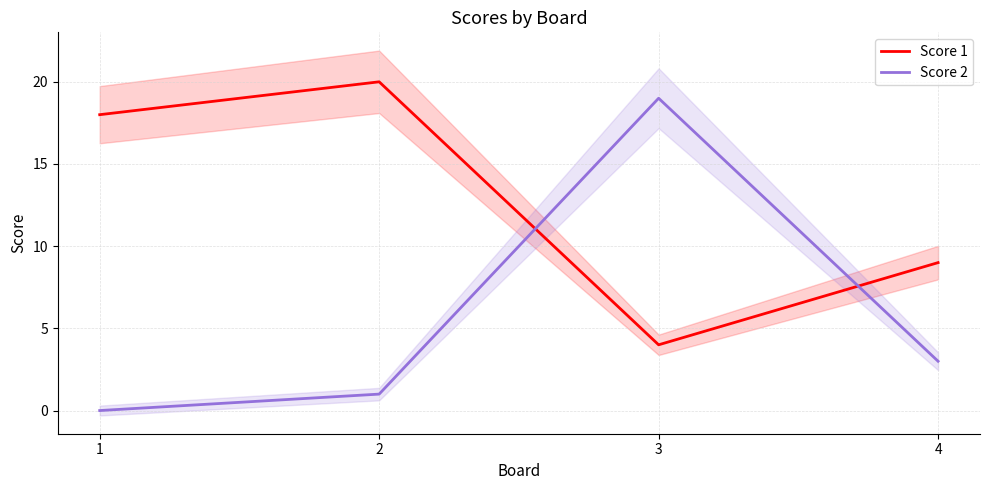

Reading left to right, transcribe all the data shown in this chart.

Score 1: 1=18	2=20	3=4	4=9
Score 2: 1=0	2=1	3=19	4=3